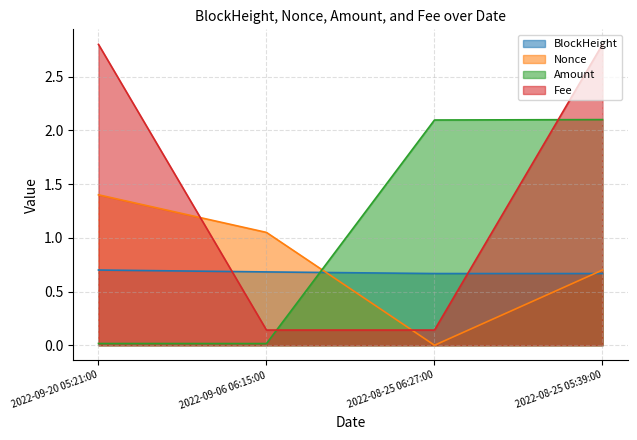

Is it true that Nonce equals 0.0 at 2022-08-25 06:27:00?

True